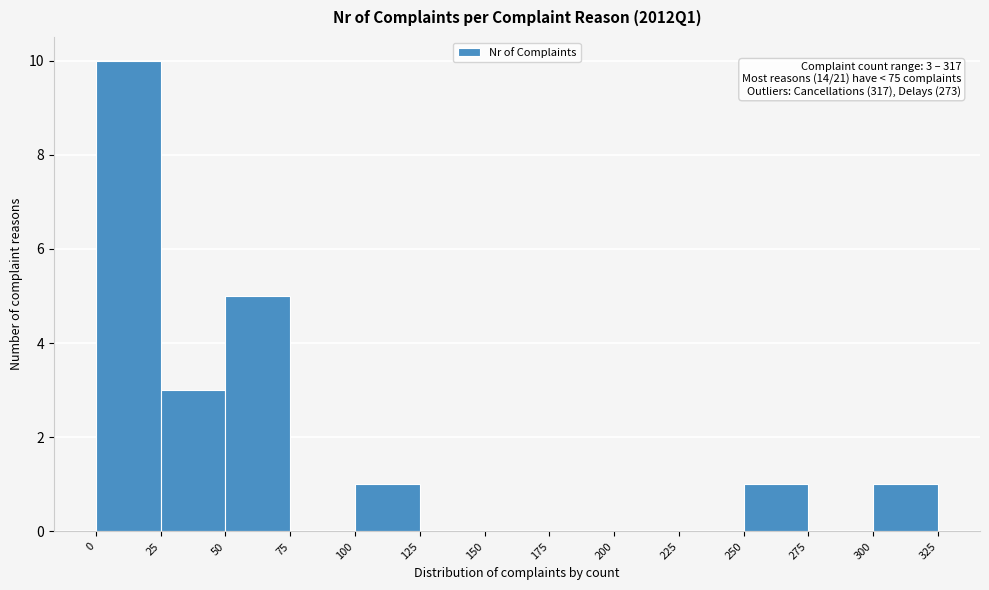

Which range on the x-axis has the tallest bar?

0 to 25